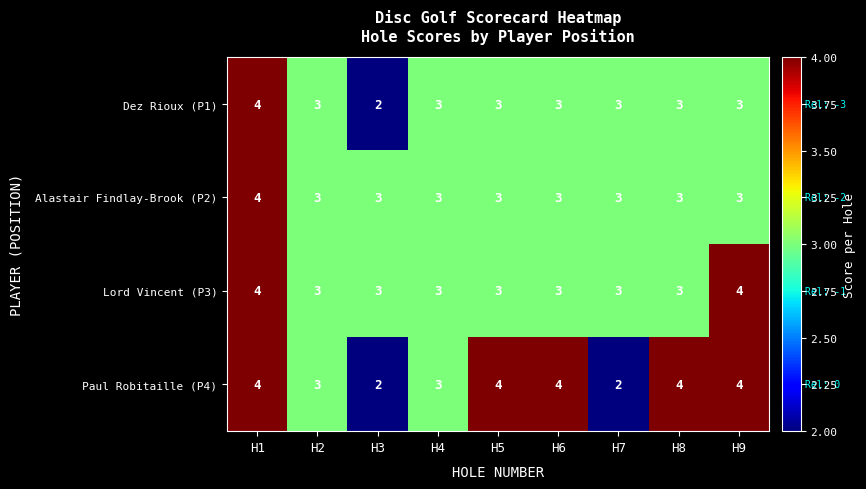

What is the approximate value of Paul Robitaille (P4) at H8?

4